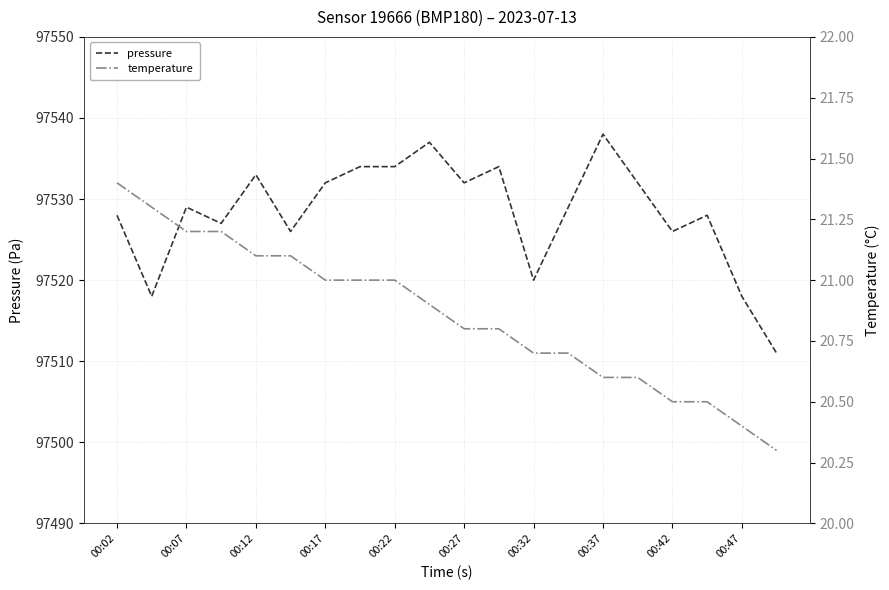

Which series has the largest total across all categories?

pressure